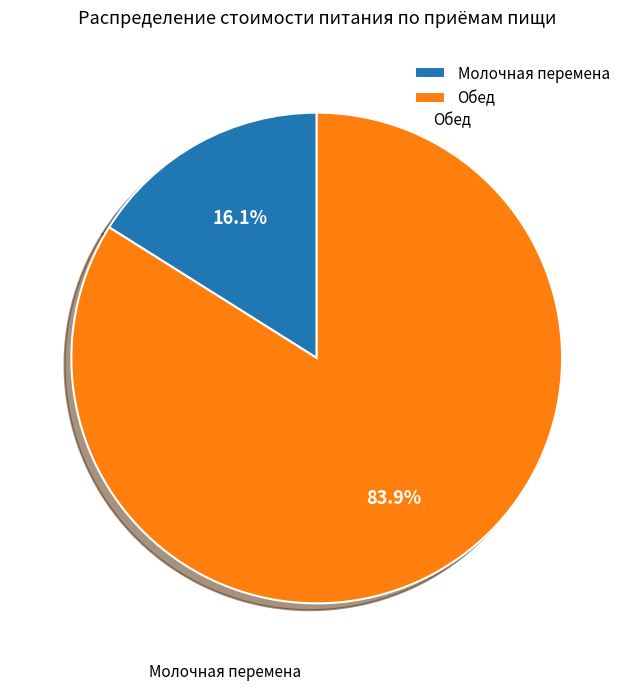

Which category has the smallest portion of the pie?

Молочная перемена